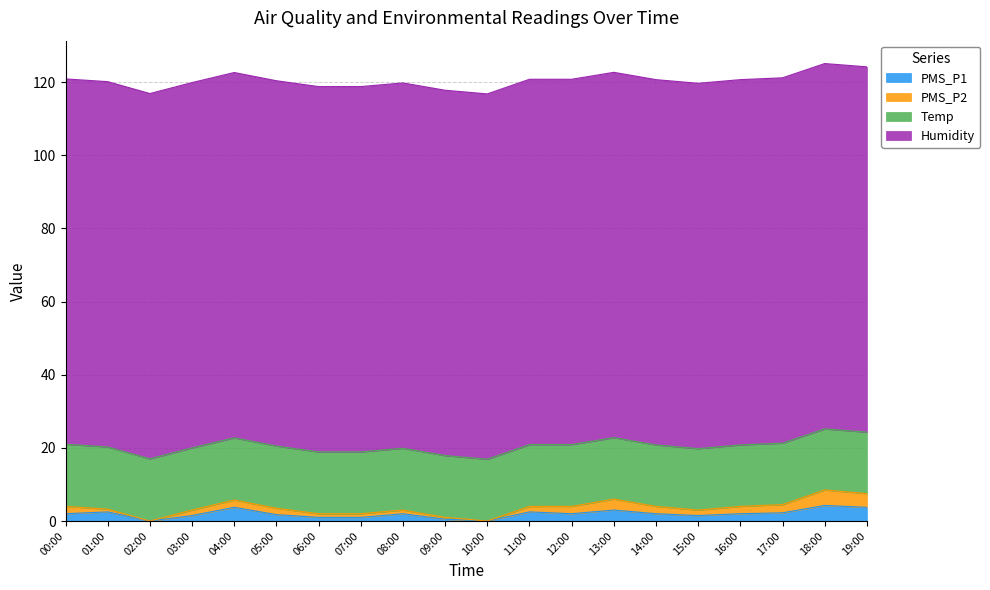

What is the sum of the PMS_P1 values at 06:00 and 07:00?

2.0